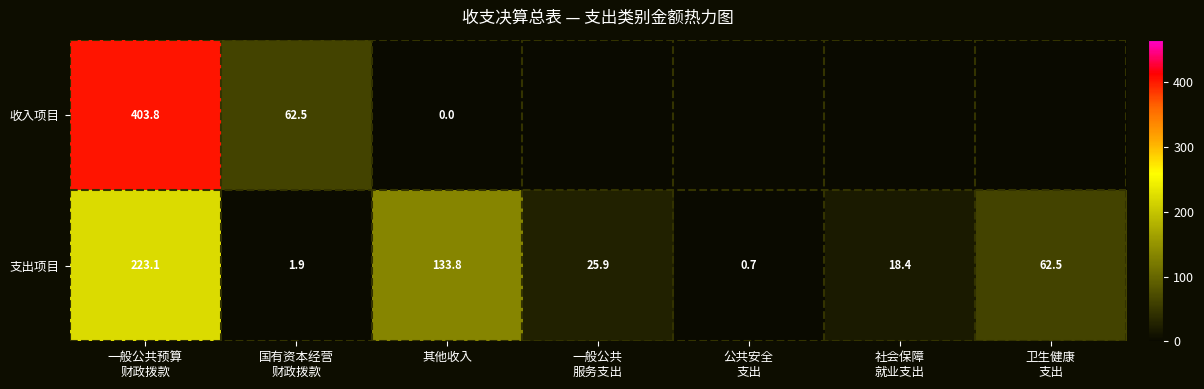

Is the value of 收入项目 at 国有资本经营 财政拨款 greater than the value of 支出项目 at 一般公共预算 财政拨款?

No